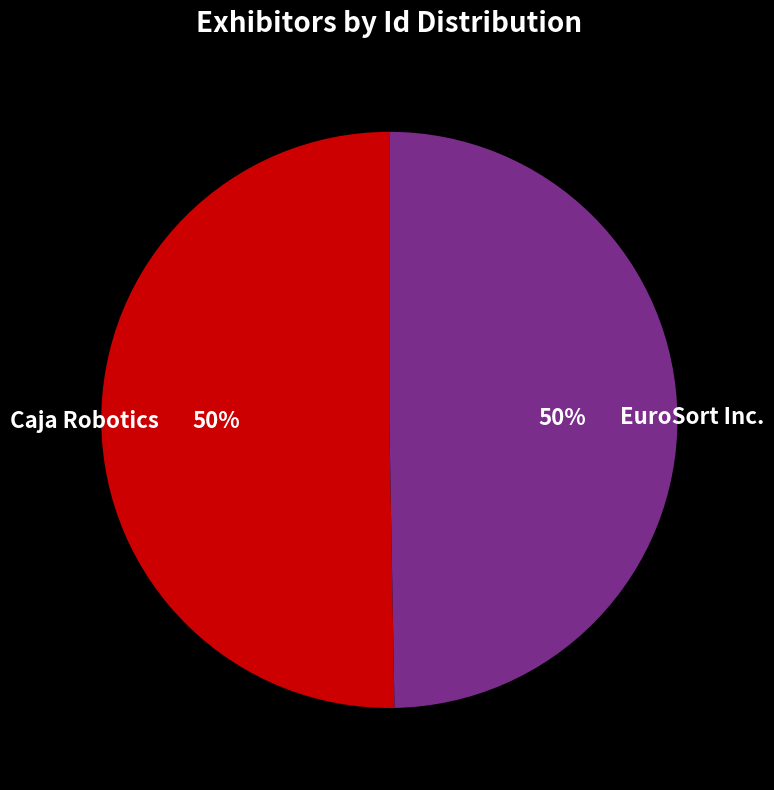

To the nearest percent, what is the combined percentage of EuroSort Inc. and Caja Robotics?

100%